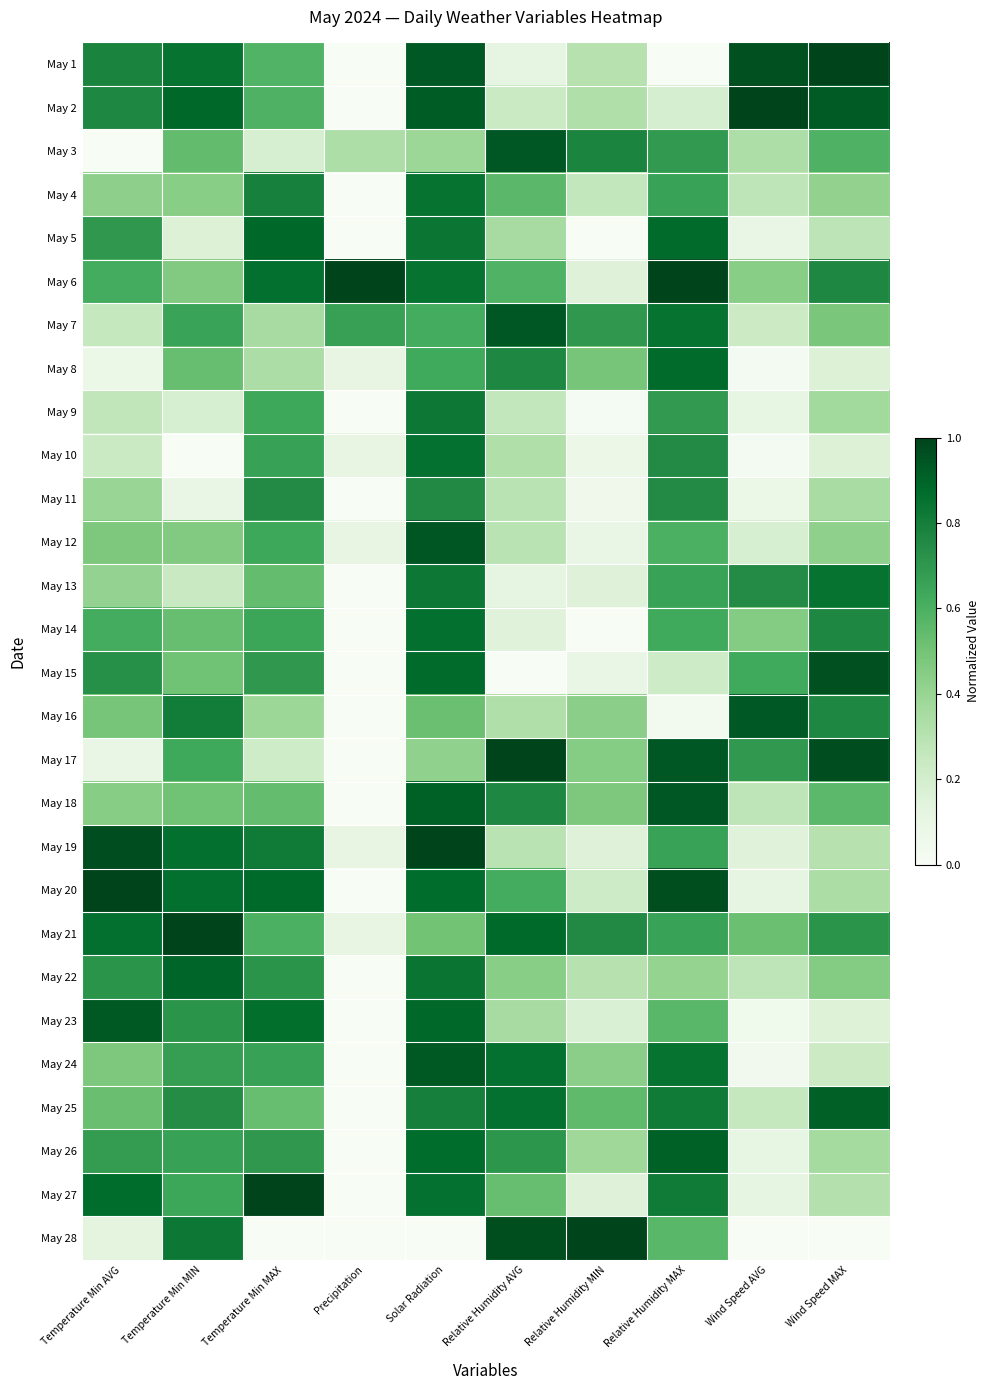

At which category is the sum across all series the highest?

Solar Radiation